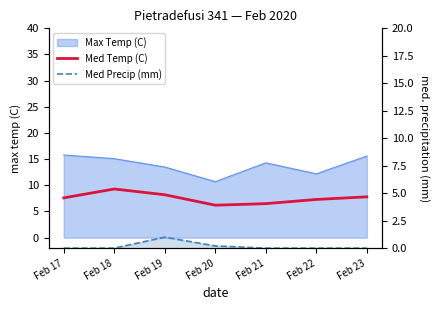

What is the difference between the maximum and minimum values in the Med Precip (mm) series?

1.0